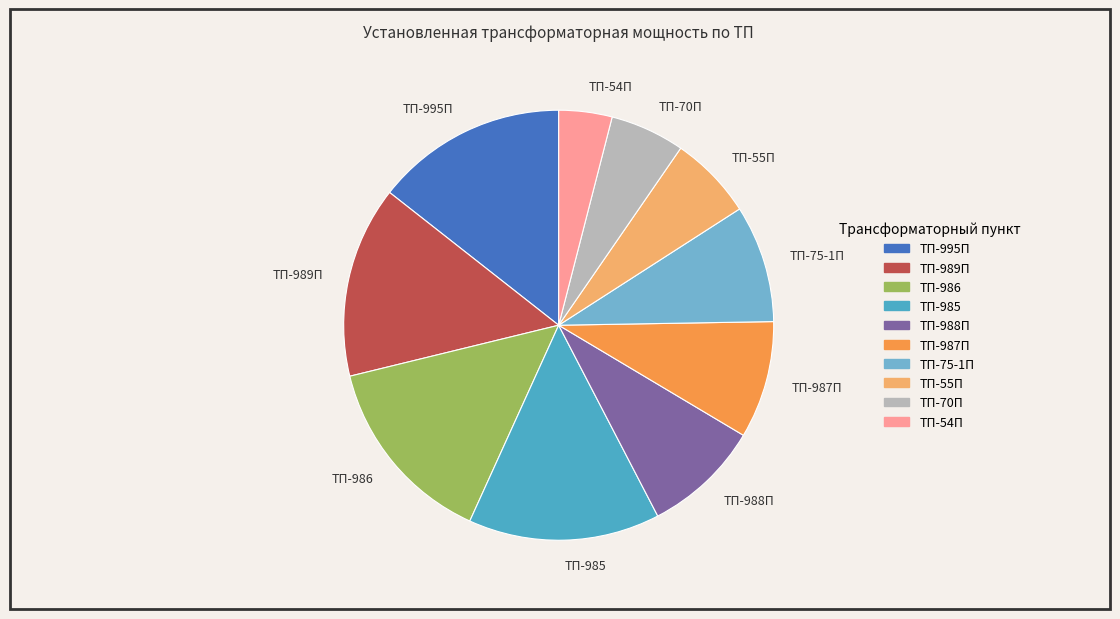

Is there any slice that represents more than half of the pie?

No